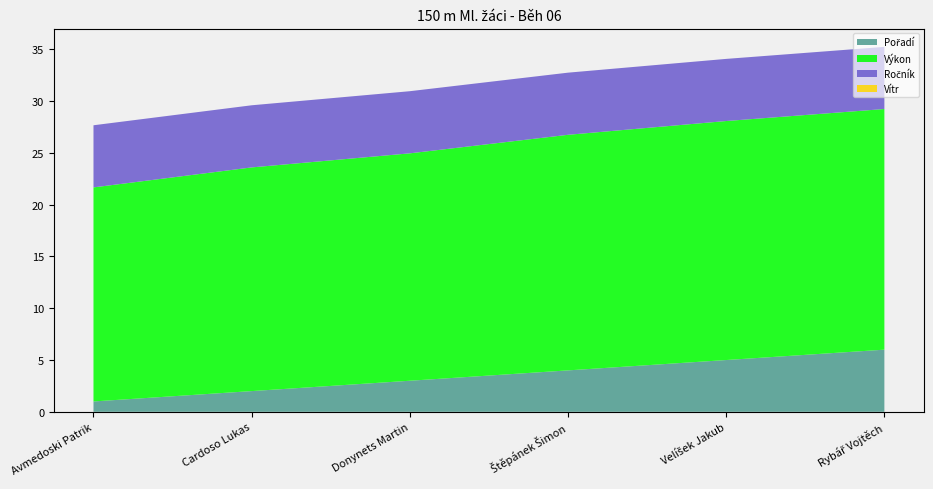

Reading left to right, what are all the values shown in this chart?

Pořadí: Avmedoski Patrik=1.0	Cardoso Lukas=2.0	Donynets Martin=3.0	Štěpánek Šimon=4.0	Velíšek Jakub=5.0	Rybář Vojtěch=6.0
Výkon: Avmedoski Patrik=20.7	Cardoso Lukas=21.6	Donynets Martin=22.0	Štěpánek Šimon=22.8	Velíšek Jakub=23.1	Rybář Vojtěch=23.2
Ročník: Avmedoski Patrik=6.0	Cardoso Lukas=6.0	Donynets Martin=6.0	Štěpánek Šimon=6.0	Velíšek Jakub=6.0	Rybář Vojtěch=6.0
Vítr: Avmedoski Patrik=0.0	Cardoso Lukas=0.0	Donynets Martin=0.0	Štěpánek Šimon=0.0	Velíšek Jakub=0.0	Rybář Vojtěch=0.0